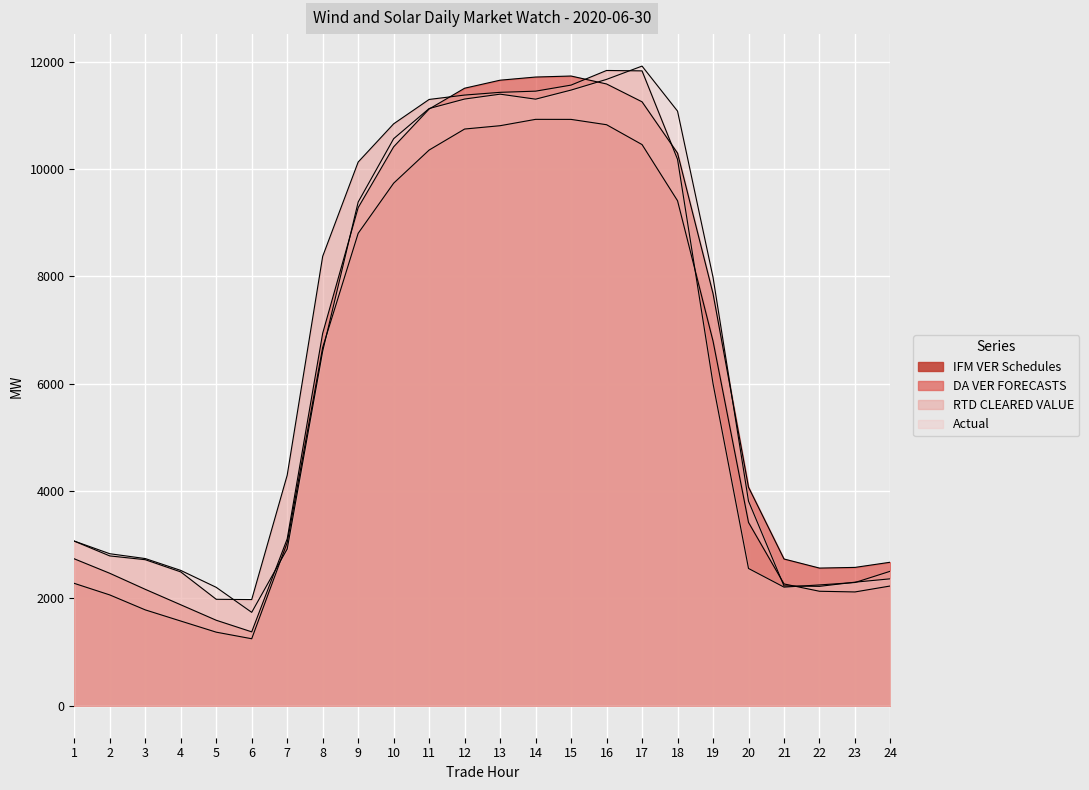

Which series has the widest spread of values?

DA VER FORECASTS